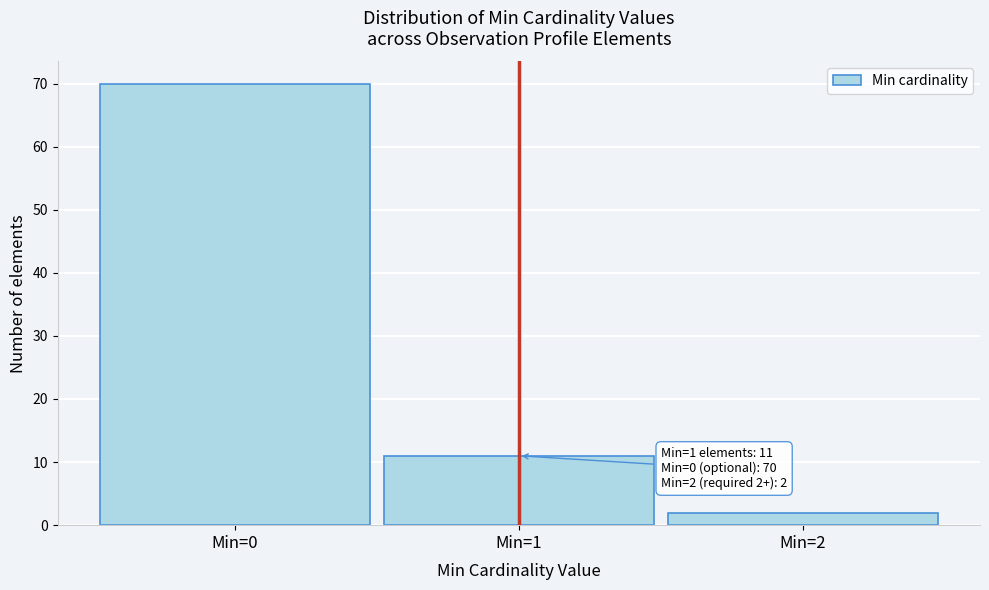

Reading left to right, what are all the values shown in this chart?

70	11	2